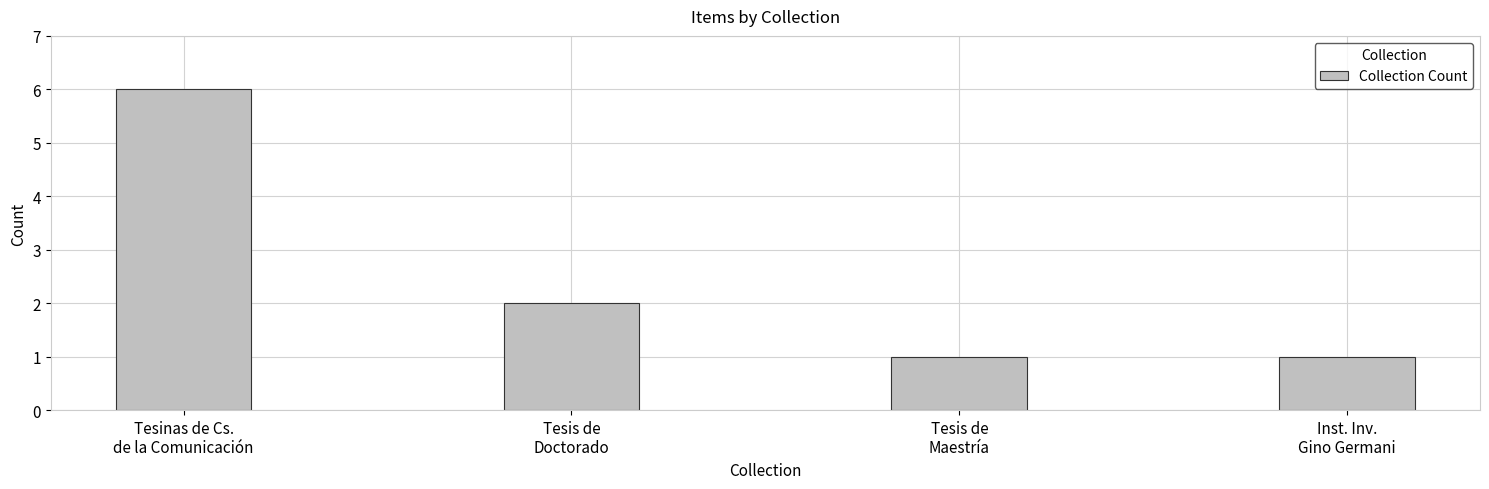

Reading left to right, list all the values displayed in this chart.

Tesinas de Cs.
de la Comunicación=6	Tesis de
Doctorado=2	Tesis de
Maestría=1	Inst. Inv.
Gino Germani=1